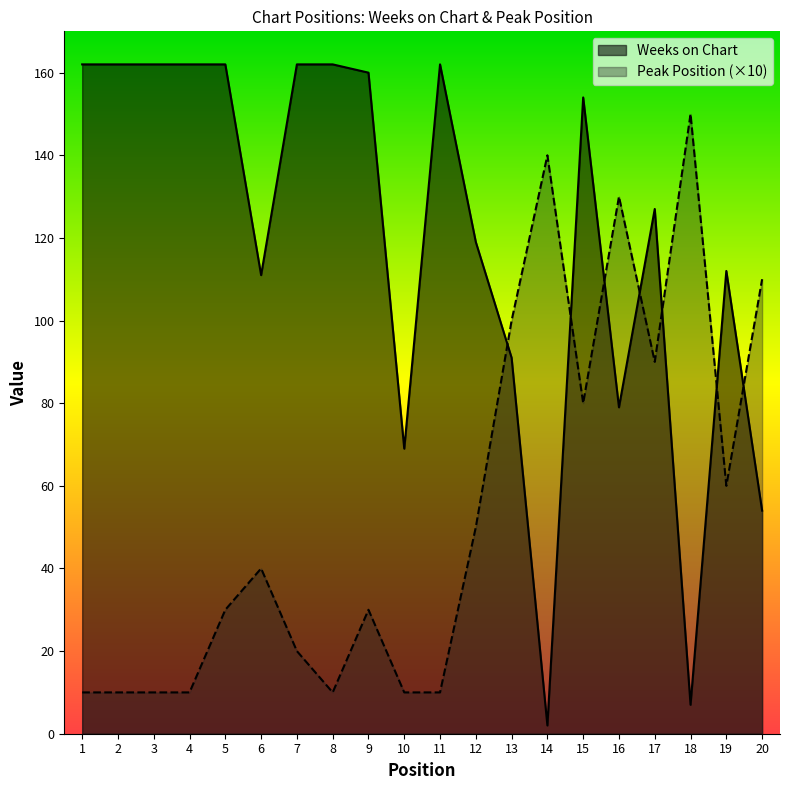

How many intersections are there between Weeks on Chart and Peak Position?

7